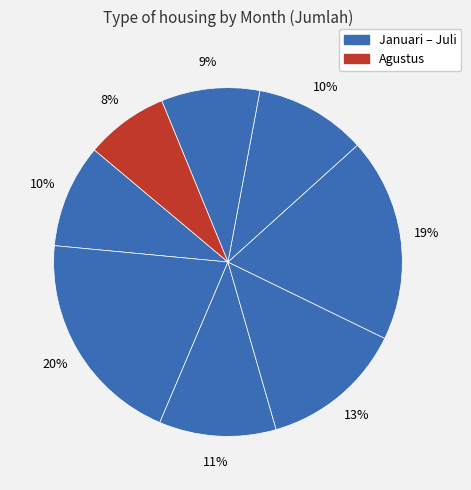

Count the number of slices in the pie.

8